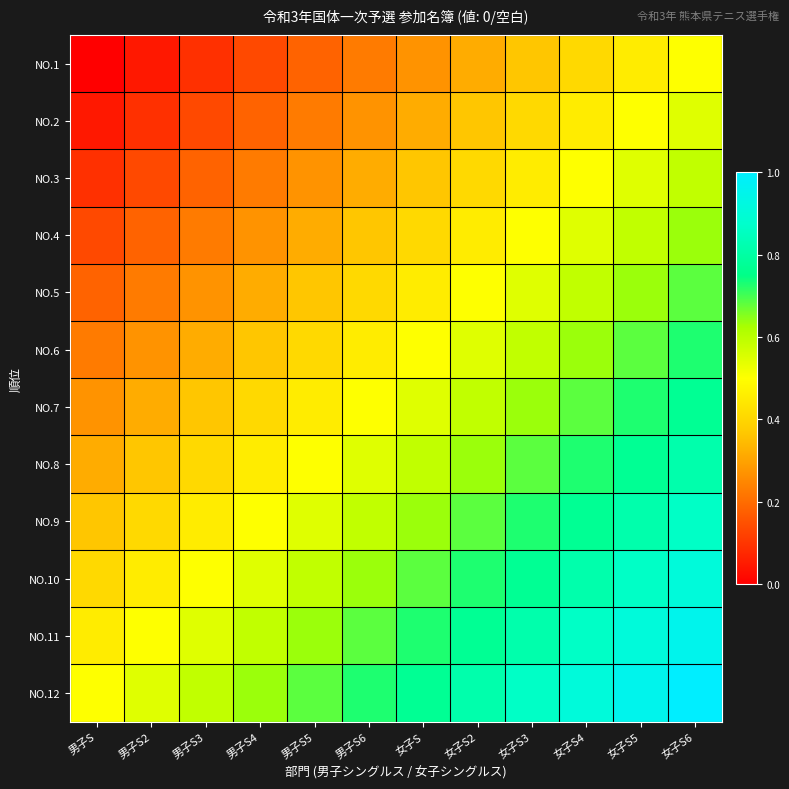

Which has a higher value, 女子S2 or 男子S2?

女子S2